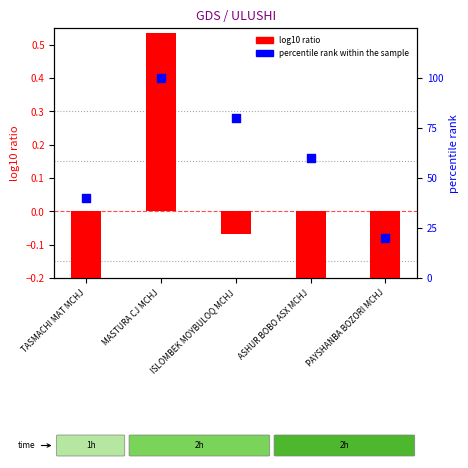

Which series has the largest total across all categories?

percentile rank within the sample